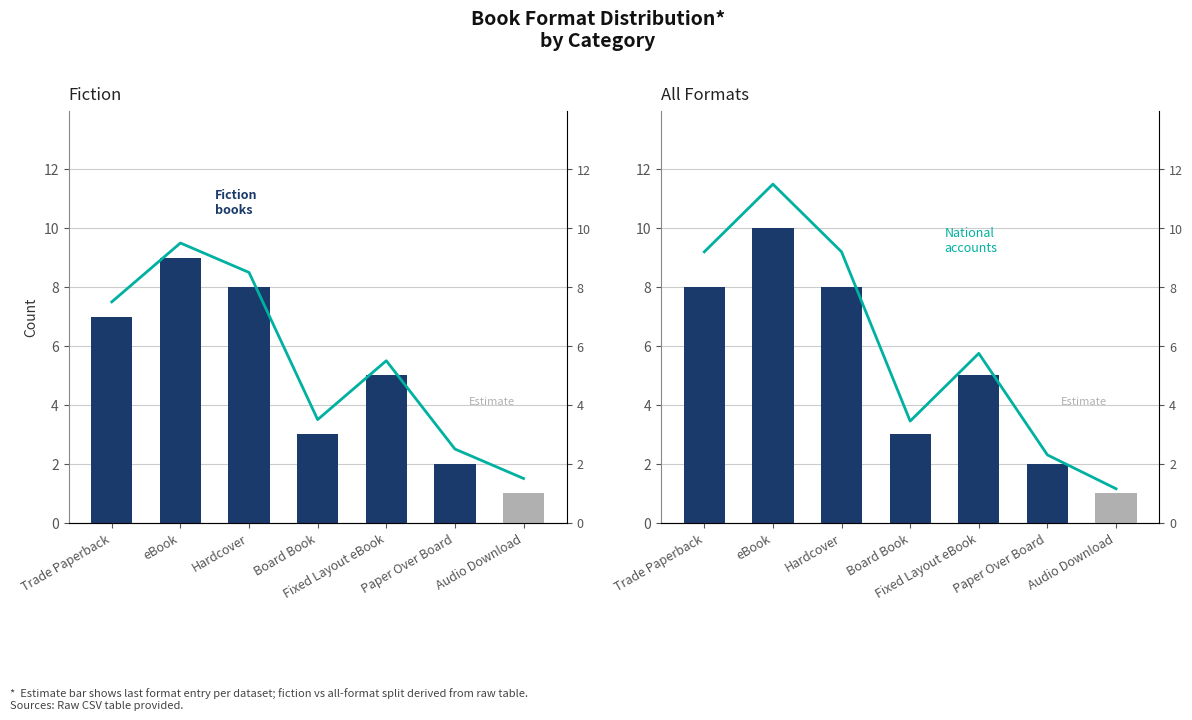

At which label does Trend reach its minimum?

Audio Download